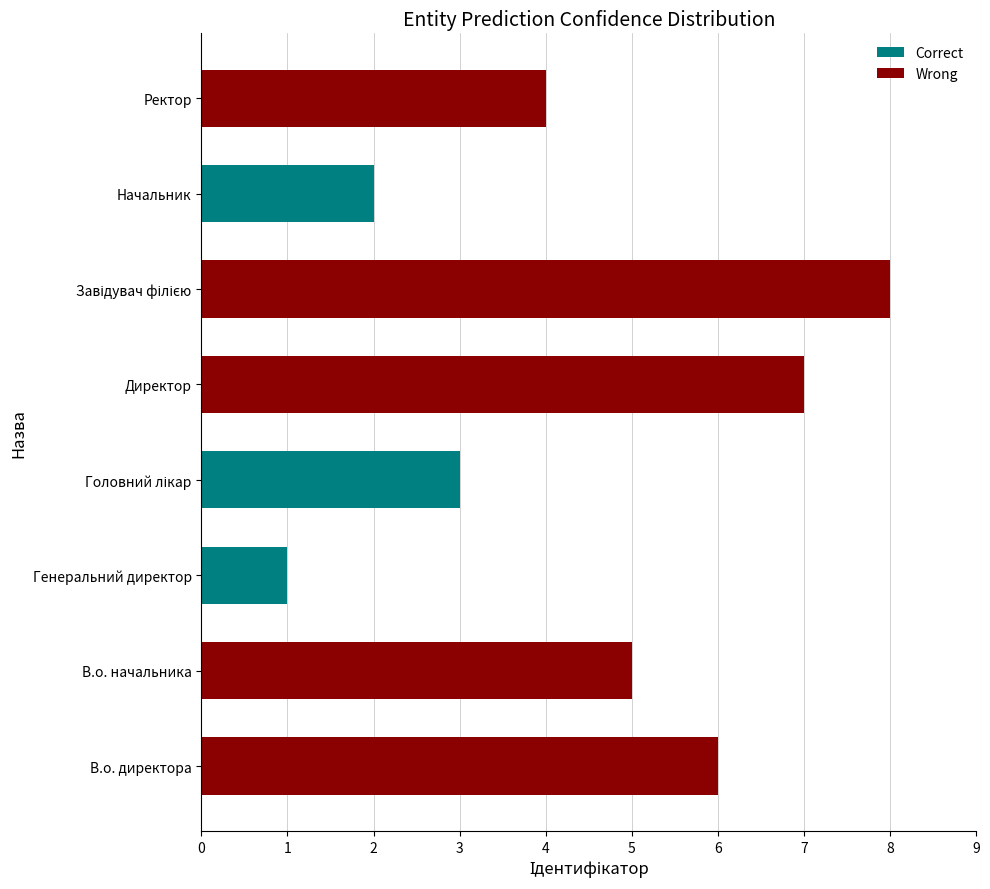

The chart shows a value of 4 at Ректор. True or false?

True